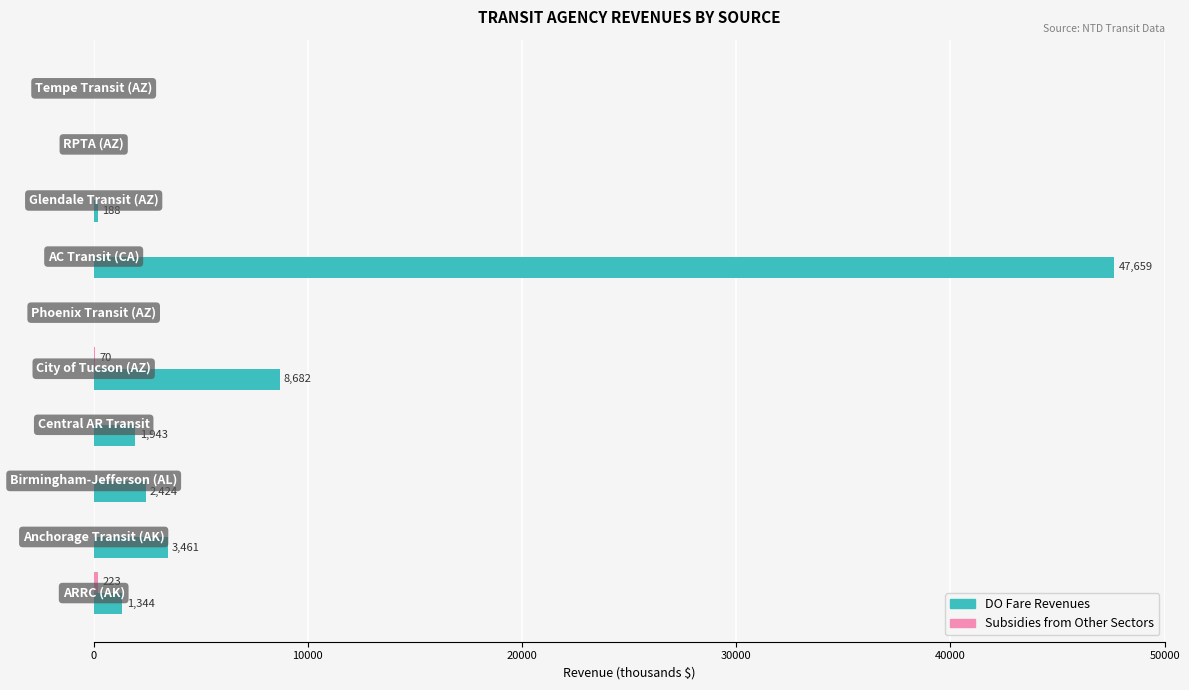

What is the sum of all DO Fare Revenues values?

65700.3